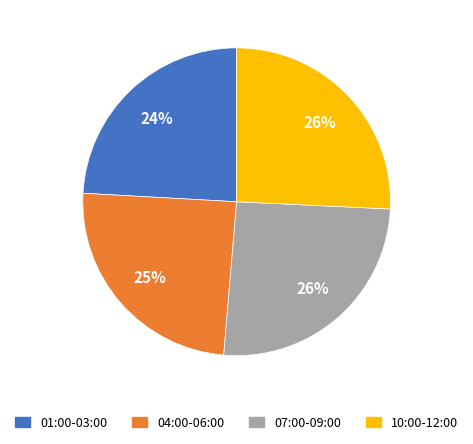

Is it true that 04:00-06:00 is 25% of the pie?

True